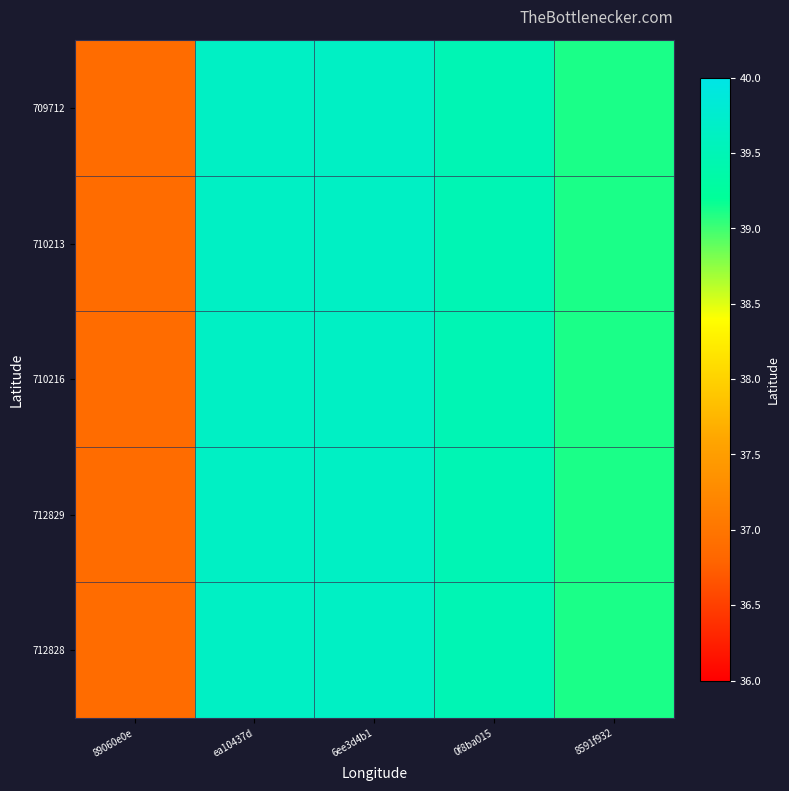

What is the total value across all series at 8591f932?

195.6